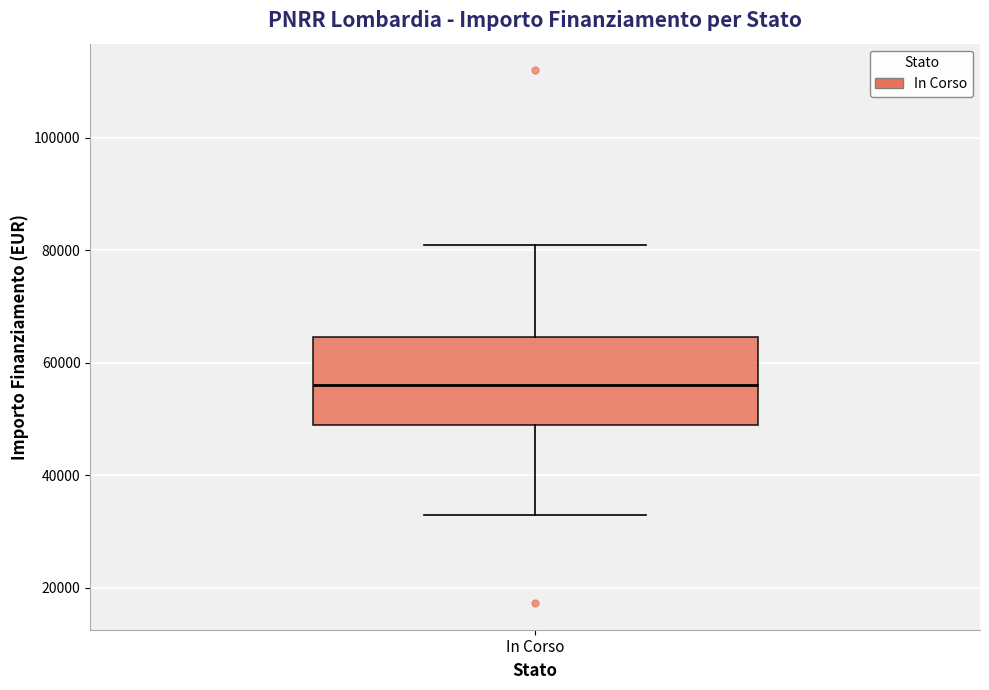

Read this box plot against the y-axis: the position of the median line, the range covered by the box, and the ends of both whiskers. The values are not printed on the chart, so give them approximately, as read against the axis.

median 56000, box 50000 to 64000, whiskers 32000 to 80000